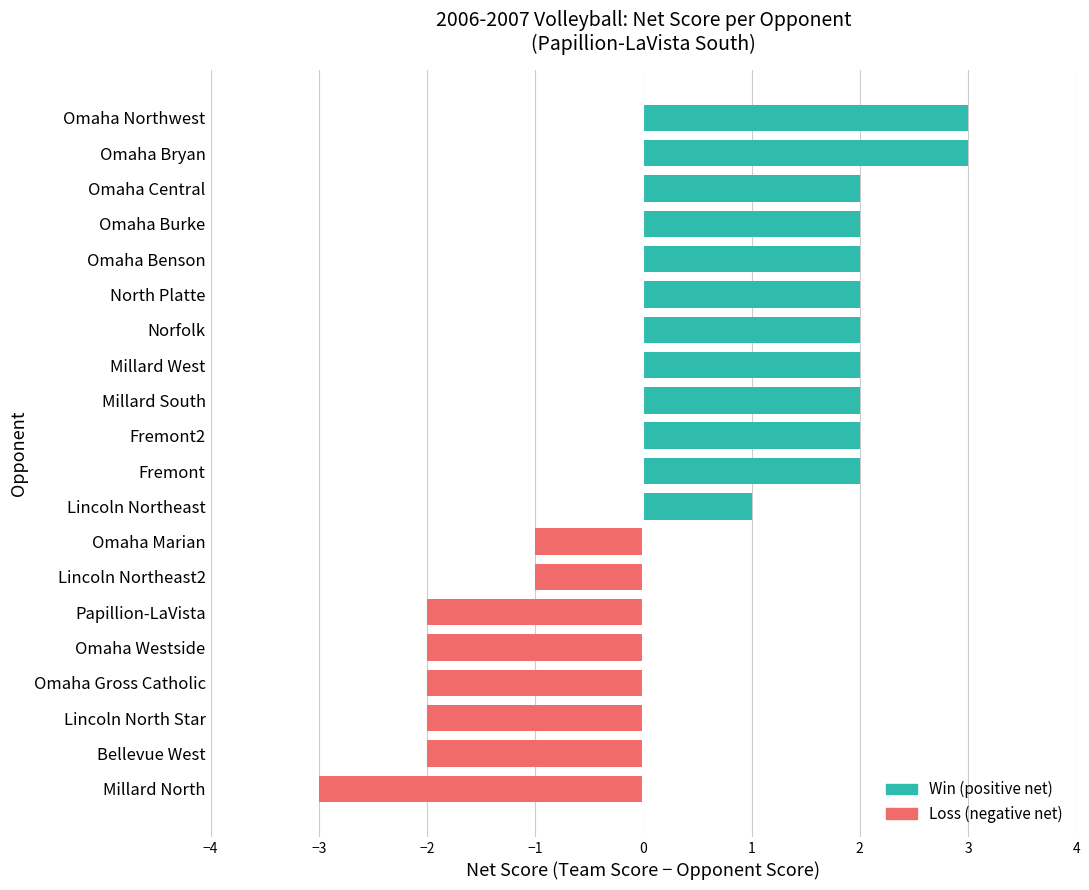

Which has a higher value, Millard North or Omaha Northwest?

Omaha Northwest